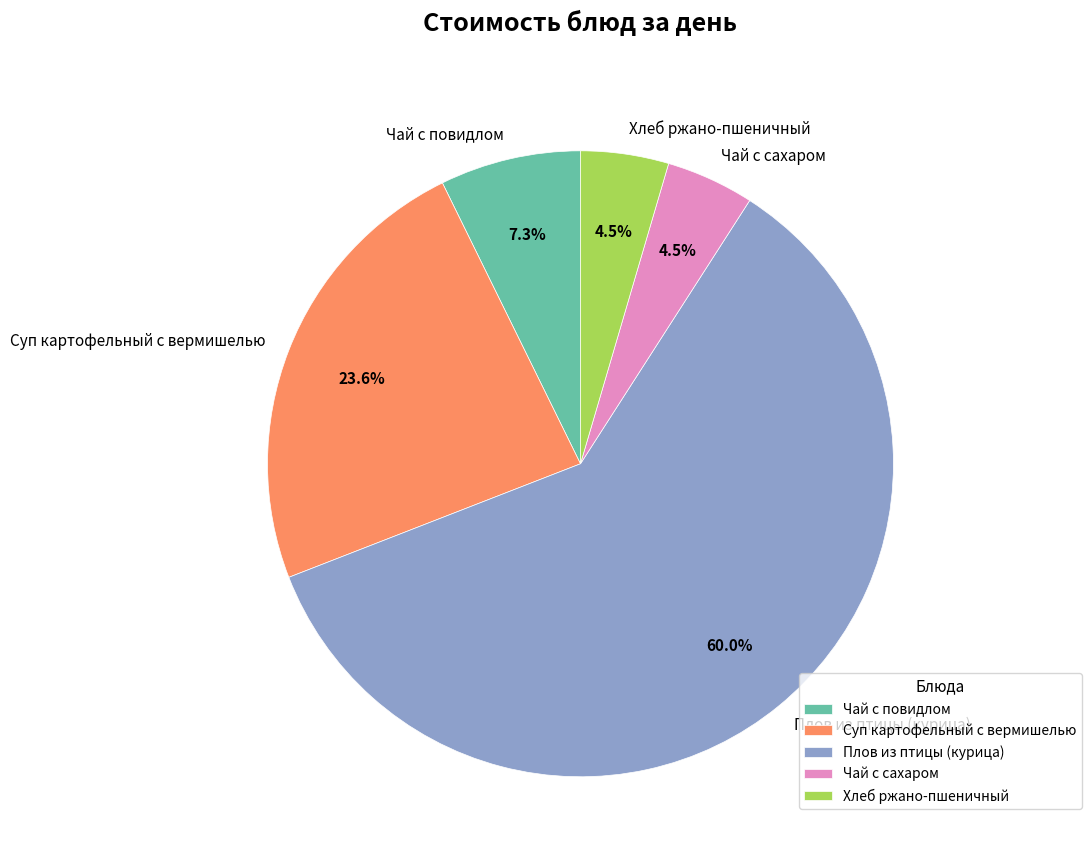

Approximately how many times larger is the value at Хлеб ржано-пшеничный compared to Суп картофельный с вермишелью?

0.2